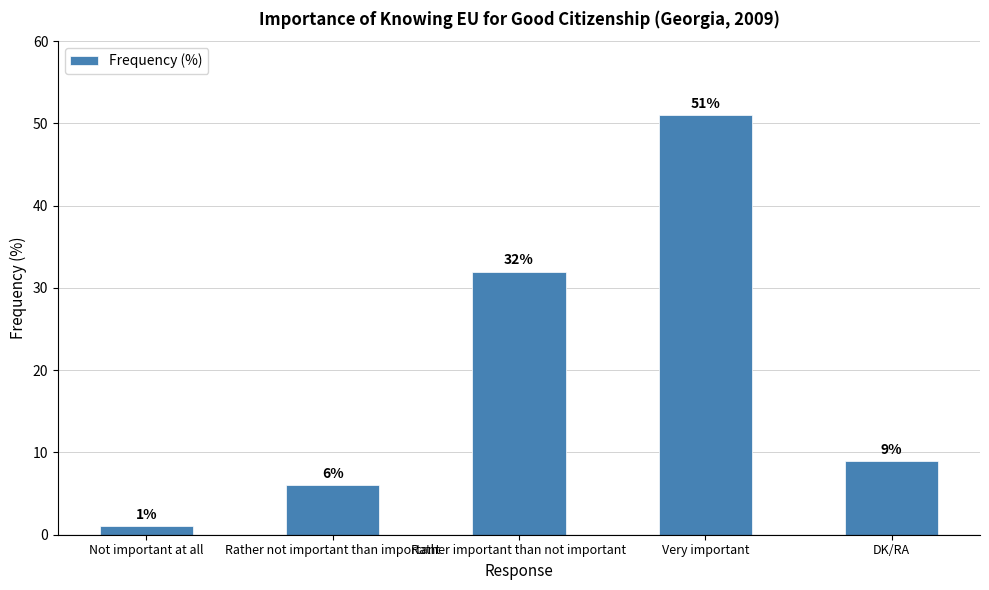

Read the value at Rather important than not important.

32